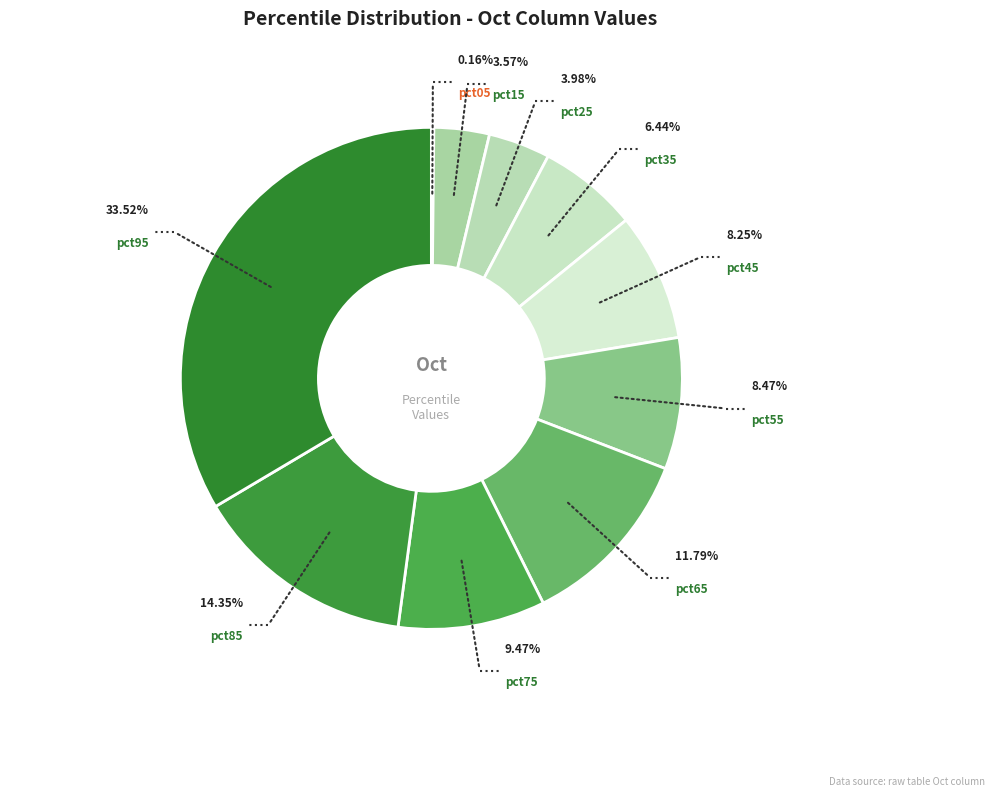

Is it true that pct25 is 4% of the pie?

True